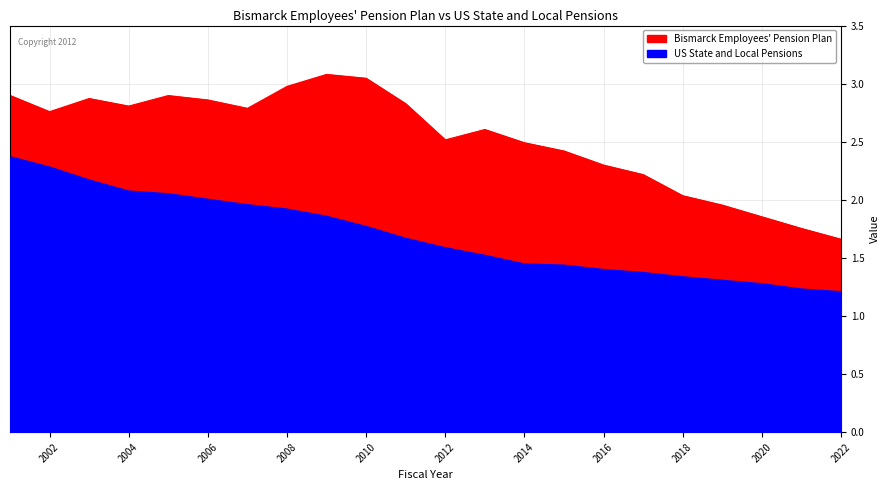

Reading left to right, what are all the values shown in this chart?

Bismarck Employees Pension Plan: 2001=2.9	2002=2.8	2003=2.9	2004=2.8	2005=2.9	2006=2.9	2007=2.8	2008=3.0	2009=3.1	2010=3.0	2011=2.8	2012=2.5	2013=2.6	2014=2.5	2015=2.4	2016=2.3	2017=2.2	2018=2.0	2019=2.0	2020=1.9	2021=1.8	2022=1.7
US State and Local Pensions: 2001=2.4	2002=2.3	2003=2.2	2004=2.1	2005=2.1	2006=2.0	2007=2.0	2008=1.9	2009=1.9	2010=1.8	2011=1.7	2012=1.6	2013=1.5	2014=1.4	2015=1.4	2016=1.4	2017=1.4	2018=1.3	2019=1.3	2020=1.3	2021=1.2	2022=1.2